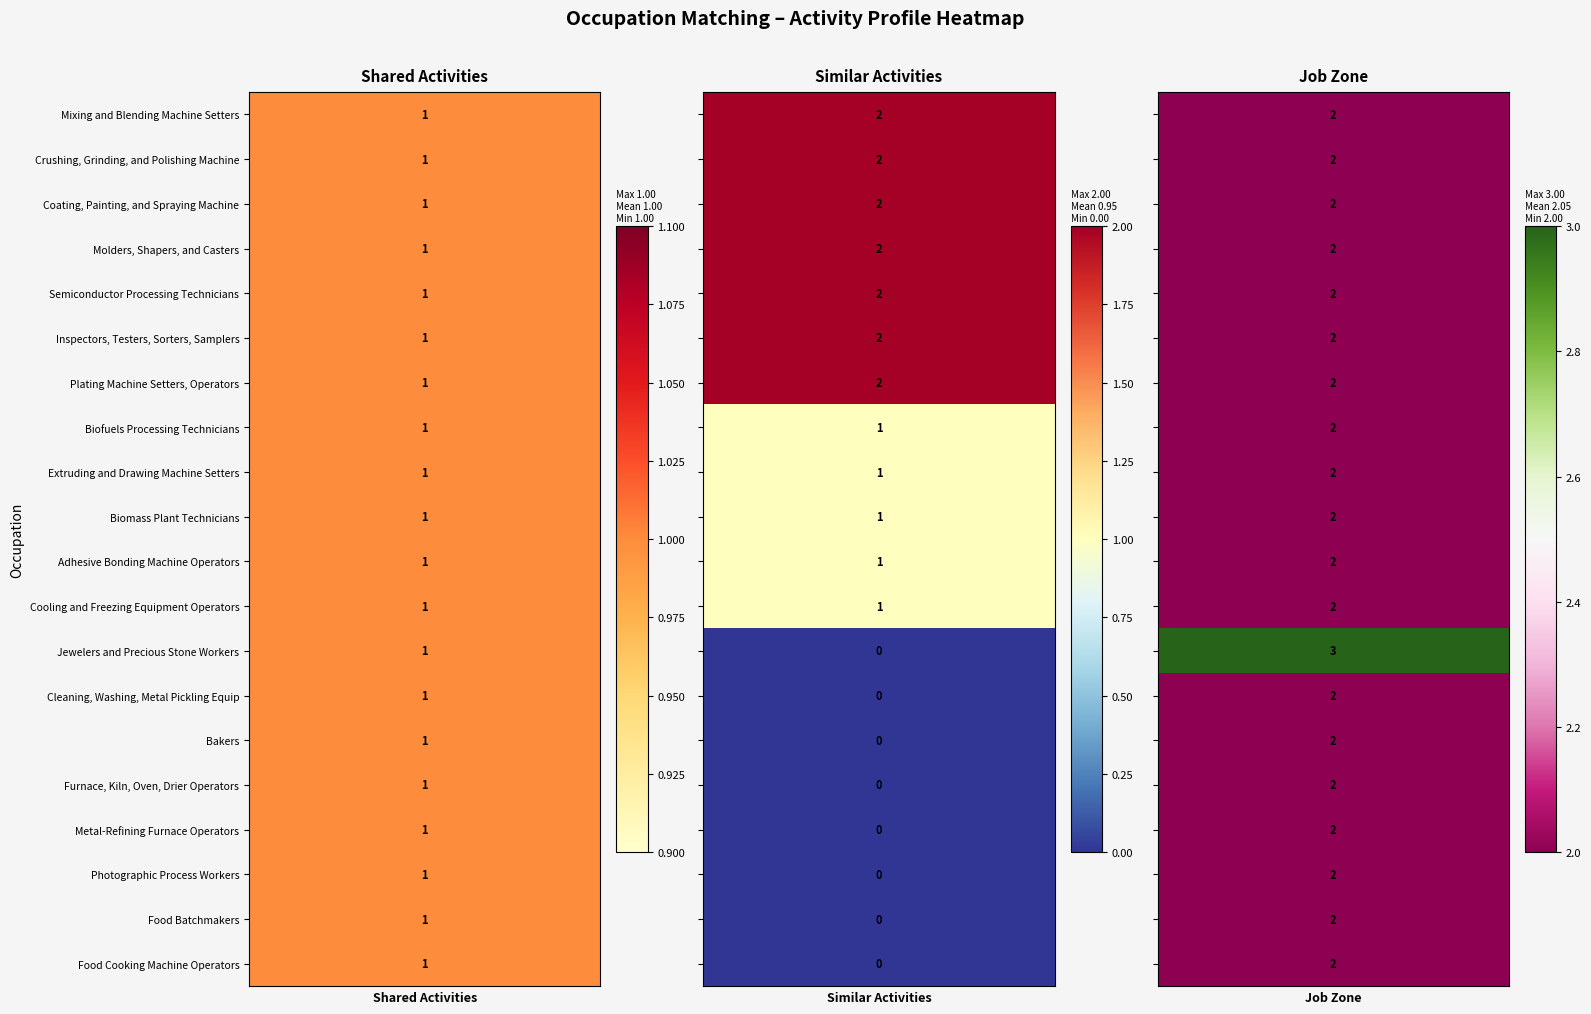

How many values in the Furnace, Kiln, Oven, Drier Operators series exceed 1?

1